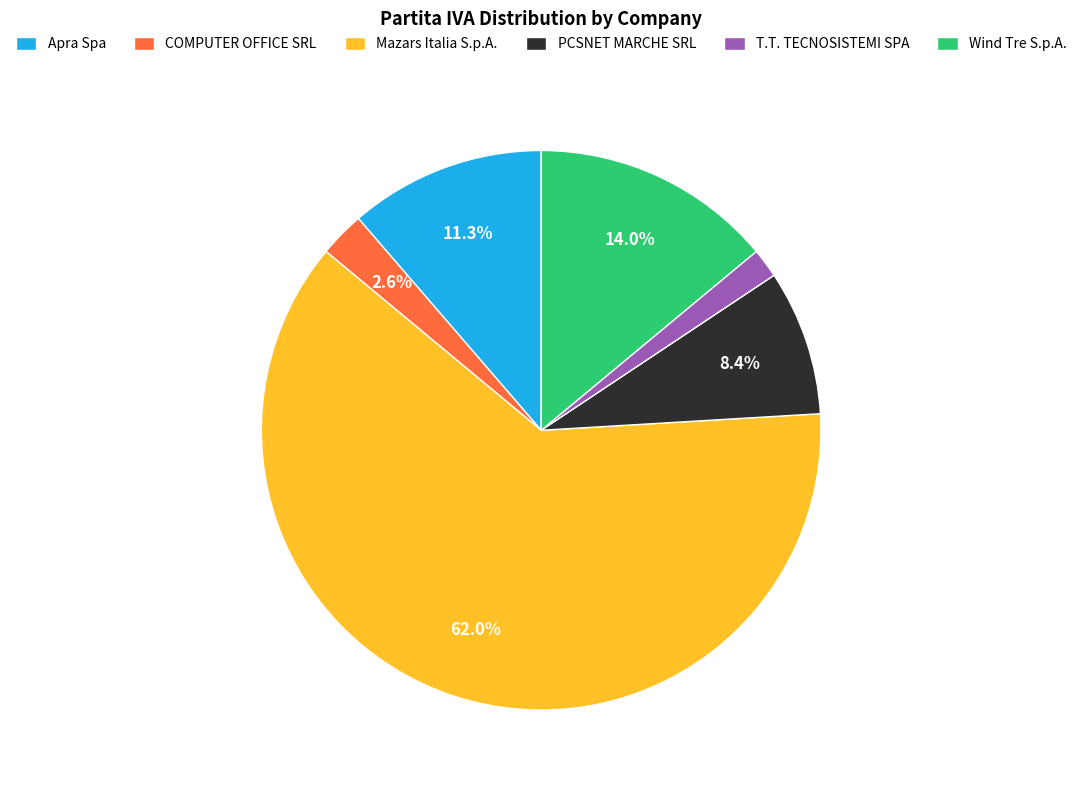

Is there a majority slice in this chart?

Yes